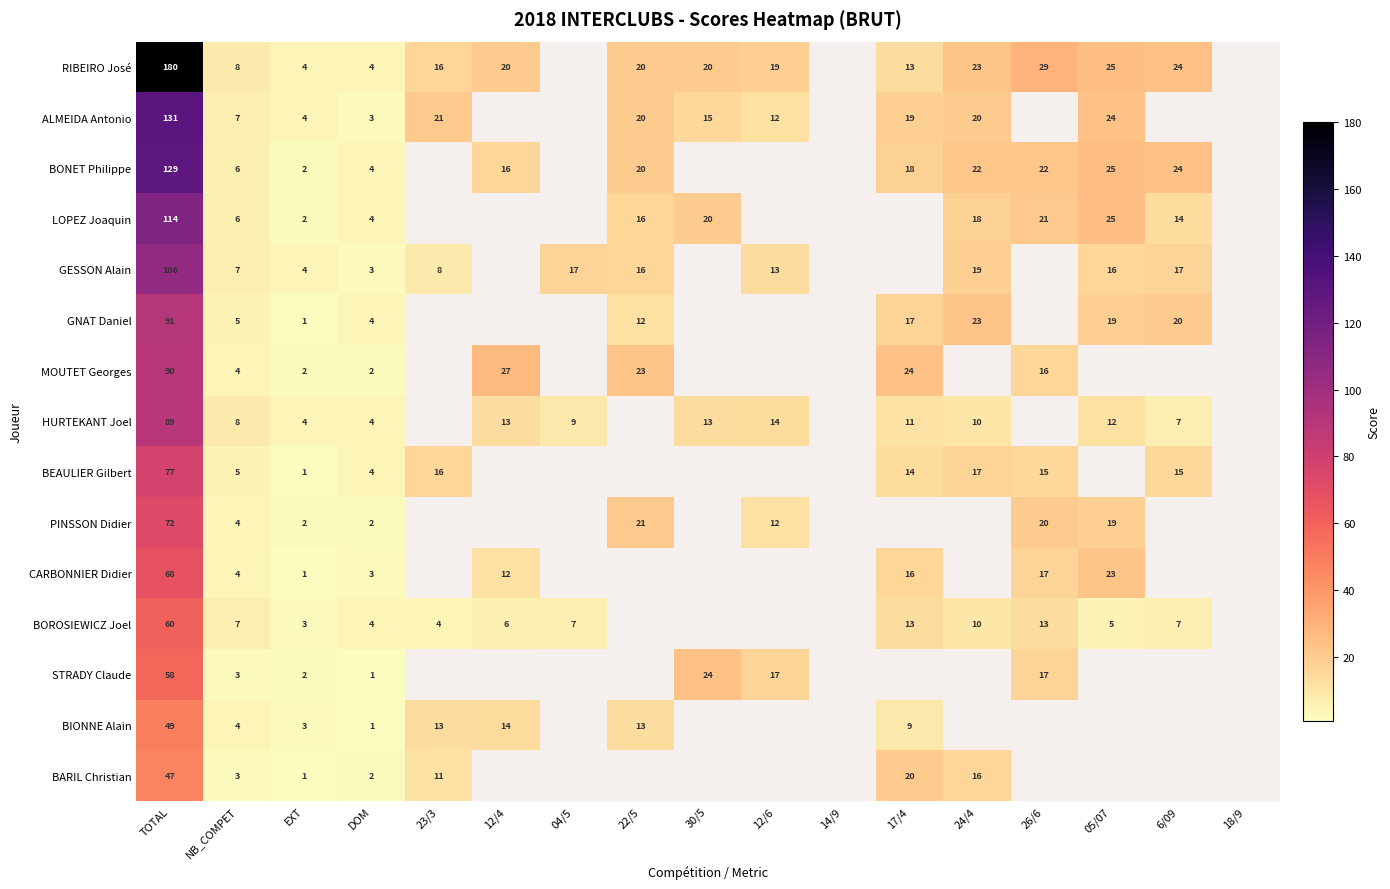

Is it true that GESSON Alain equals 16 at 05/07?

True